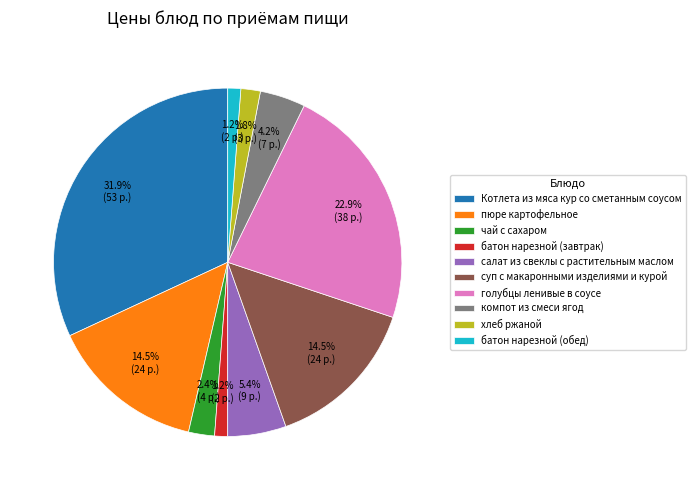

Between салат из свеклы с растительным маслом and чай с сахаром, which is larger?

салат из свеклы с растительным маслом